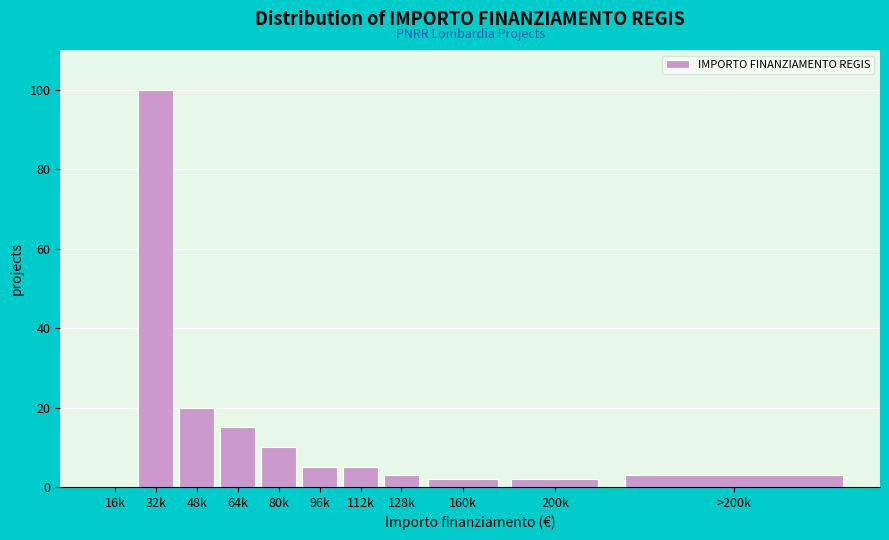

Reading left to right, list all the values displayed in this chart.

16k=0	32k=100	48k=20	64k=15	80k=10	96k=5	112k=5	128k=3	160k=2	200k=2	>200k=3